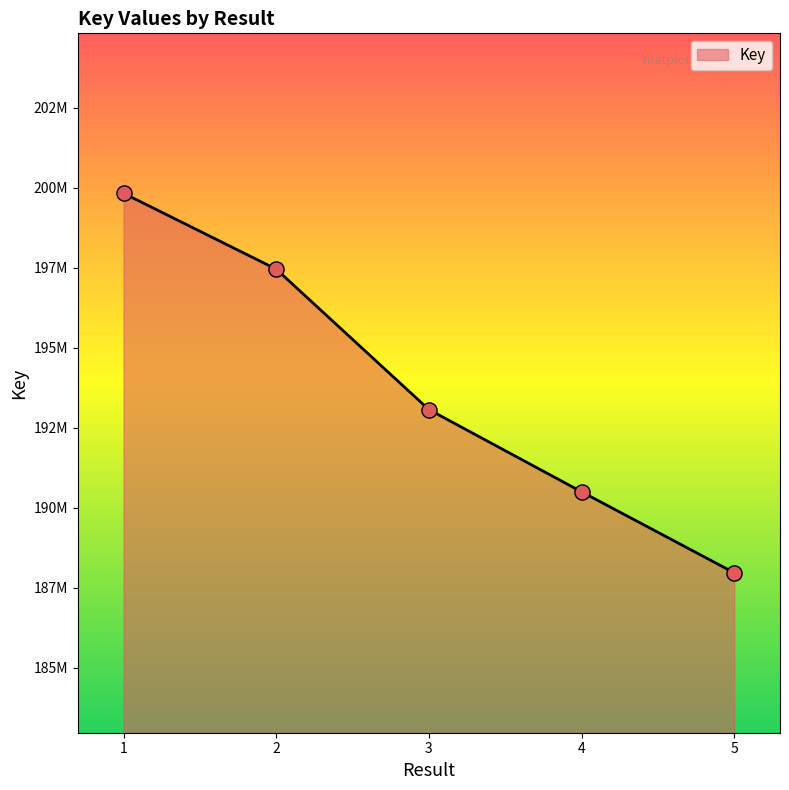

What is the ratio of the value at 4 to the value at 1?

1.0